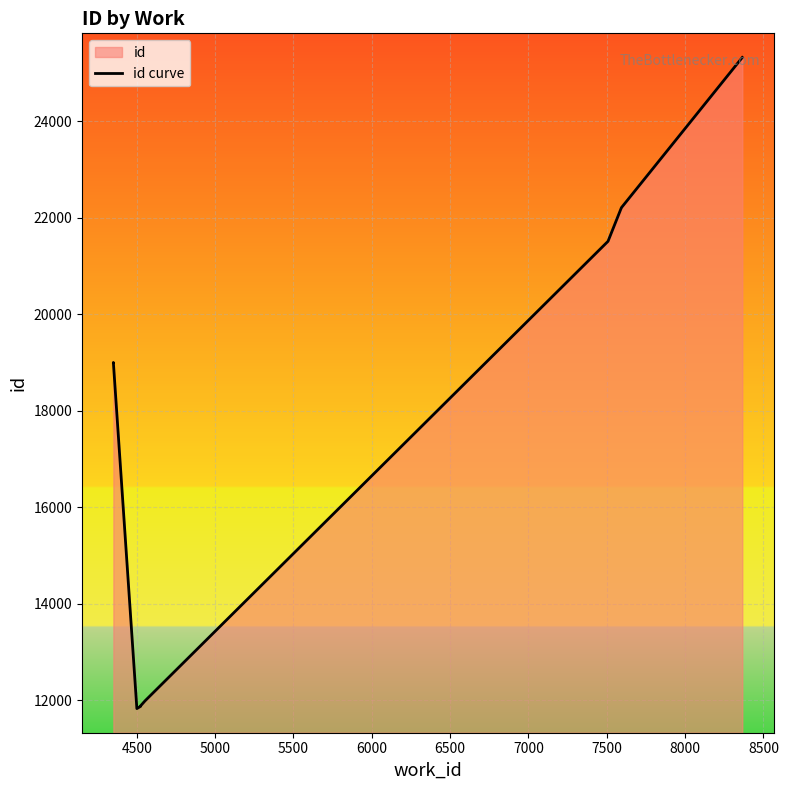

Reading right to left, what are all the values shown in this chart?

25325	22210	22208	21515	11991	11889	11878	11831	19004	19002